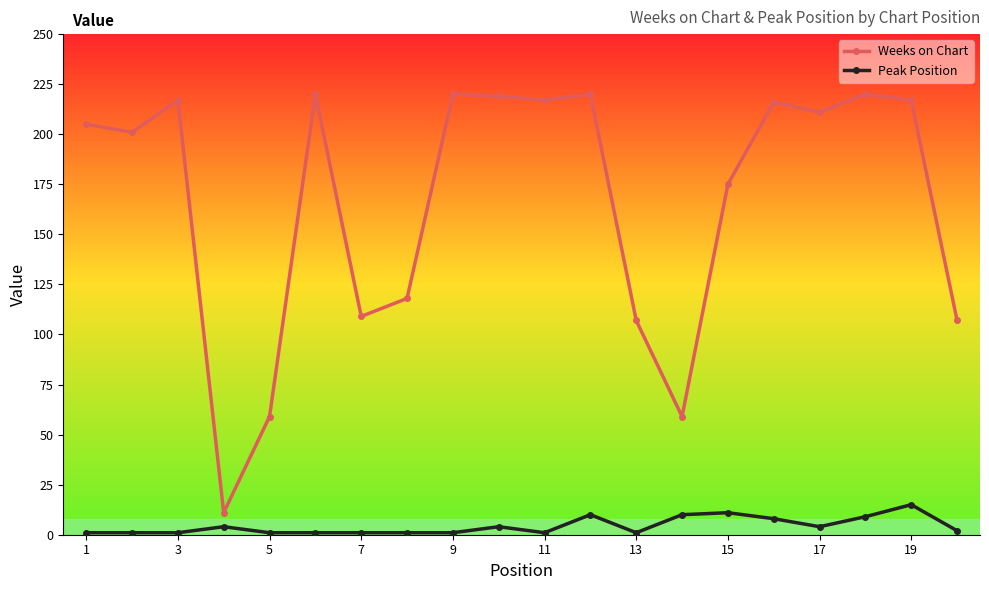

What are all the series names shown in the legend?

Weeks on Chart, Peak Position